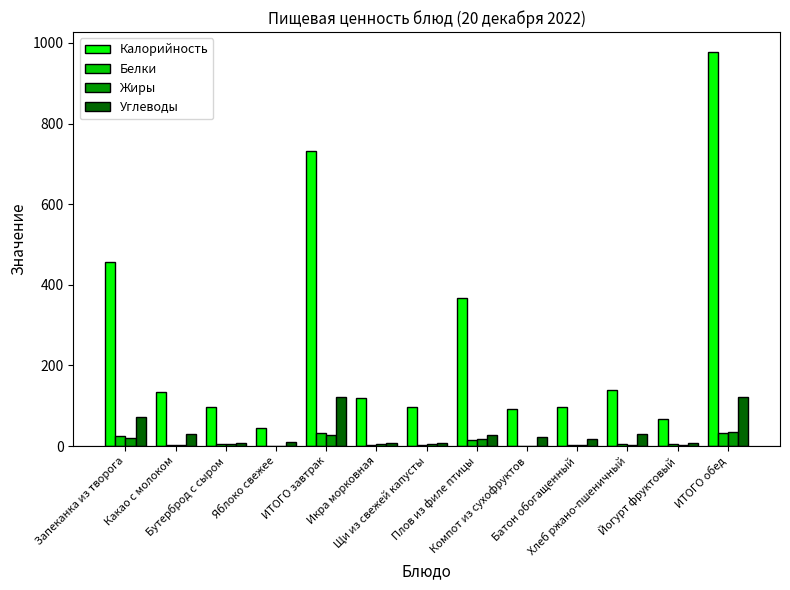

What is the maximum value shown in the chart?

978.0